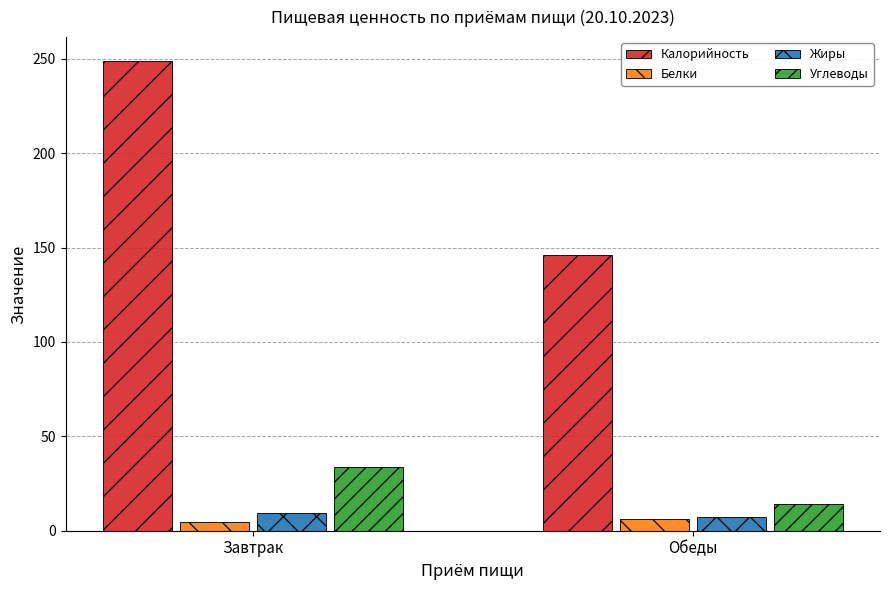

What is the sum of all Жиры values?

16.5